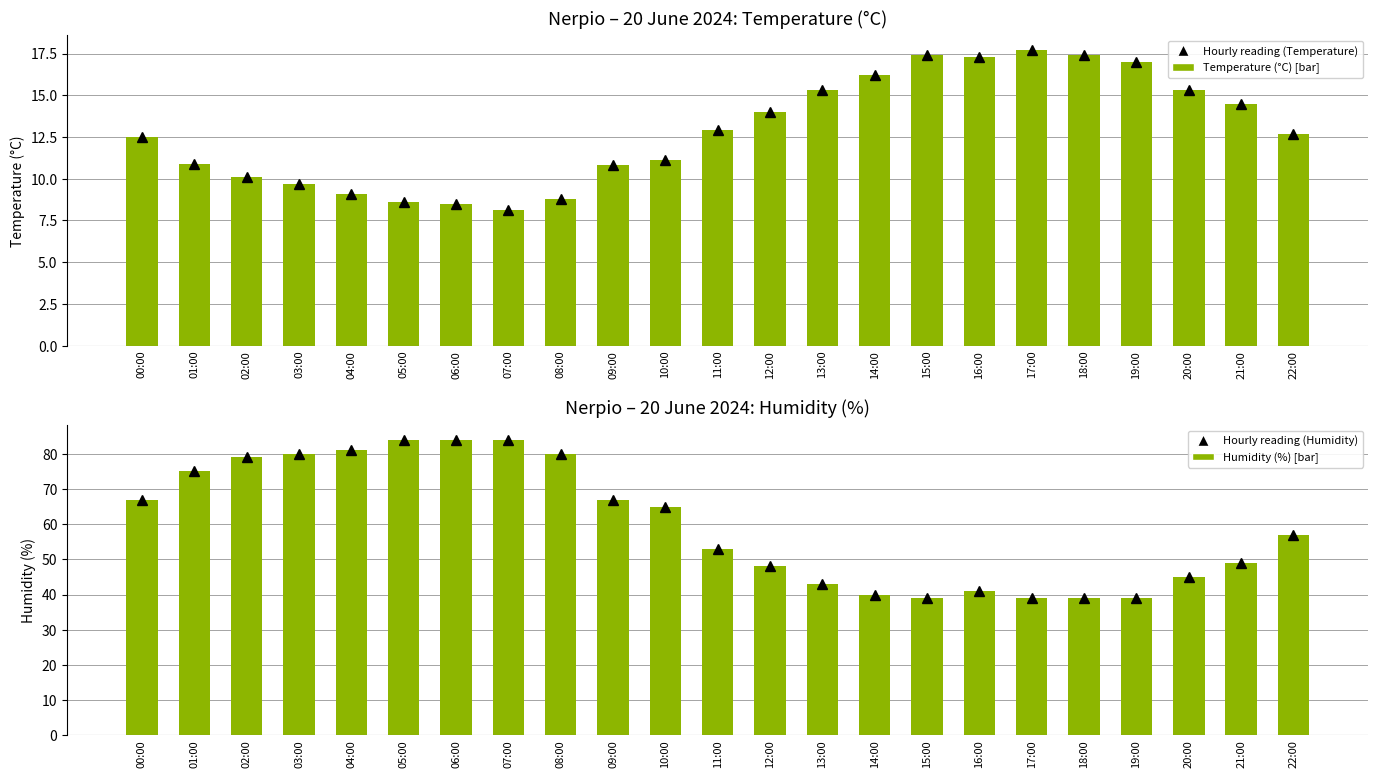

How many data points does each series have?

23